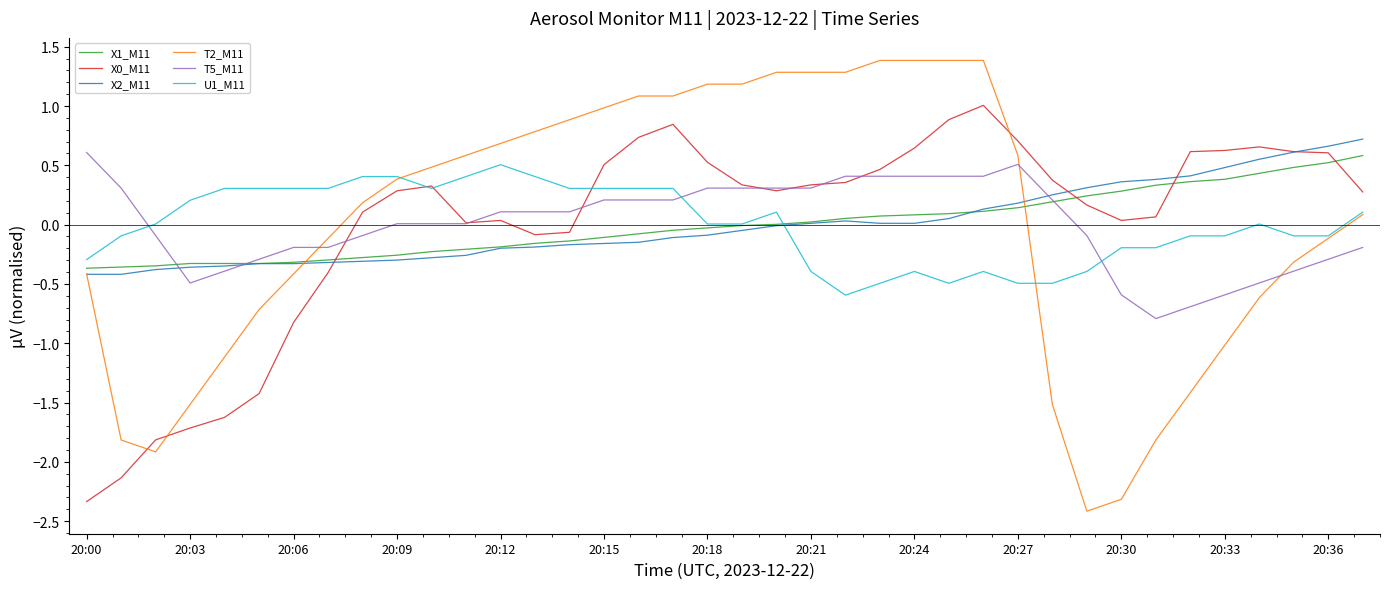

What is the minimum value for T2_M11?

-2.4